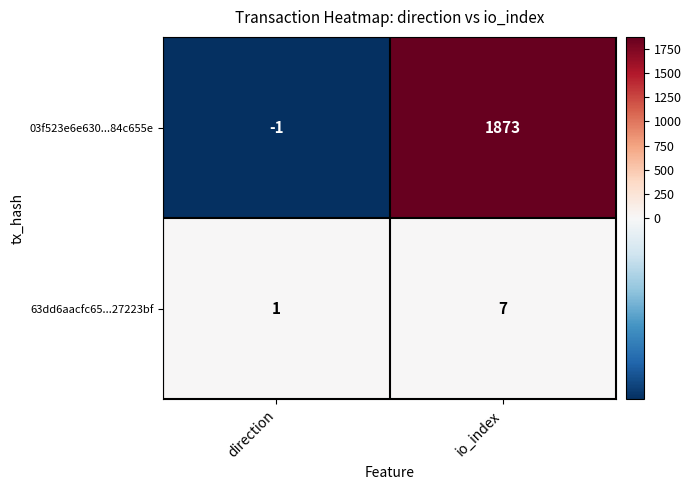

Which category has the lowest value in the 03f523e6e630...84c655e series?

direction